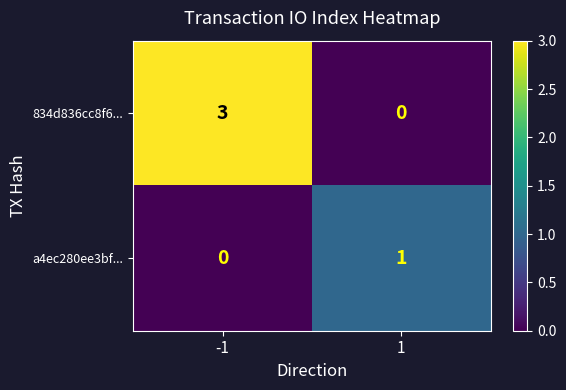

Reading left to right, transcribe all the data shown in this chart.

834d836cc8f6...: 3	0
a4ec280ee3bf...: 0	1